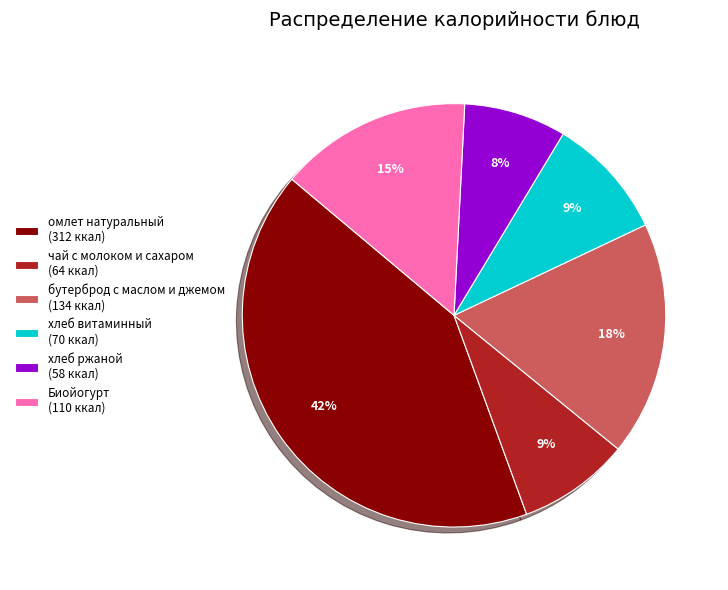

Is there a majority slice in this chart?

No